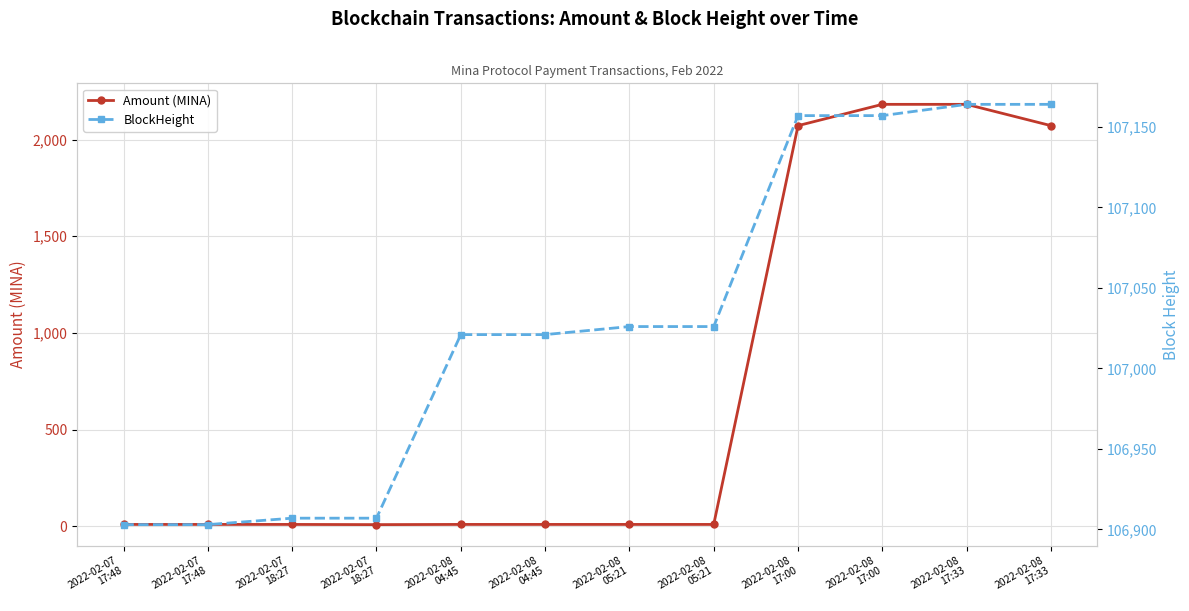

What is the difference between the maximum and minimum values in the BlockHeight series?

261.0